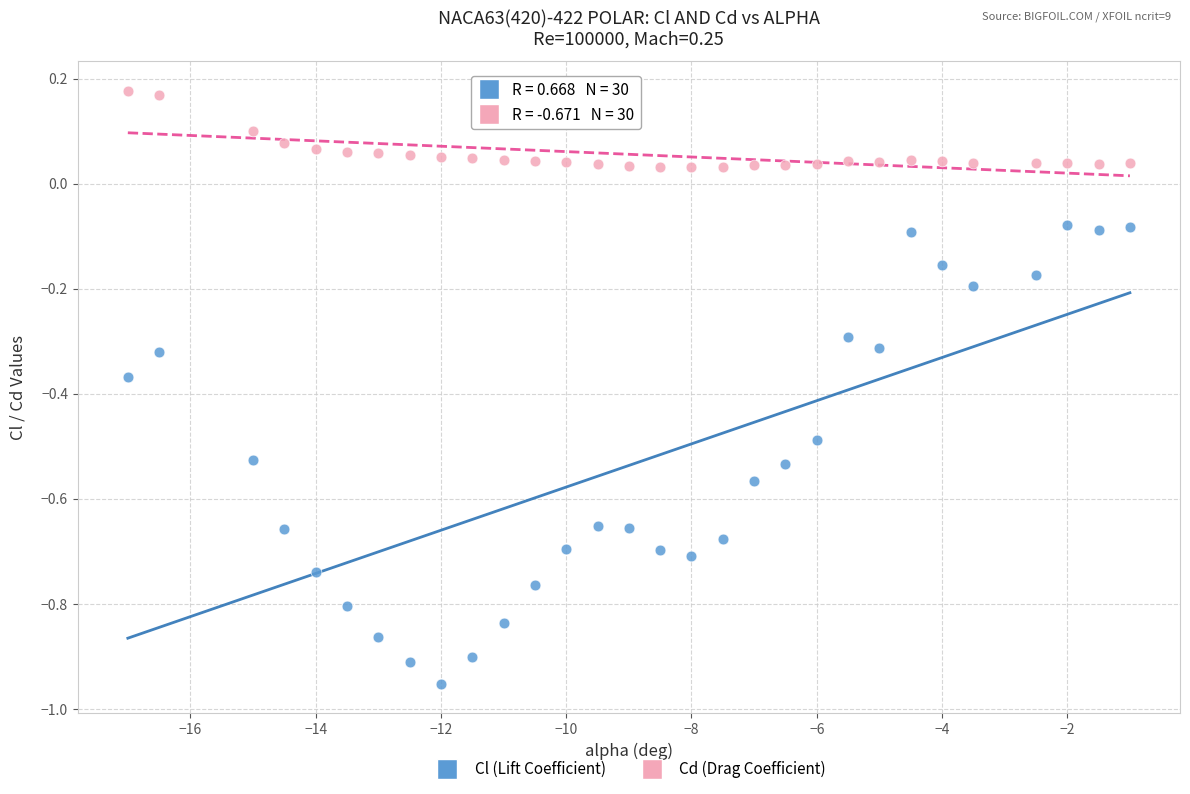

Which series has the widest spread of Y values?

Cl (Lift Coefficient)